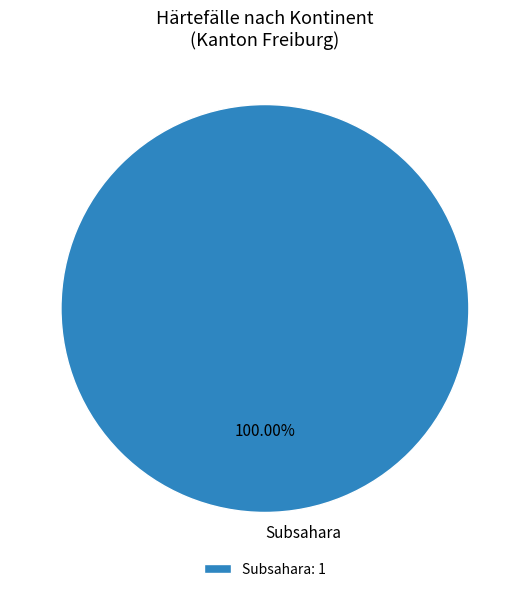

Does Subsahara account for over 50% of the chart?

Yes